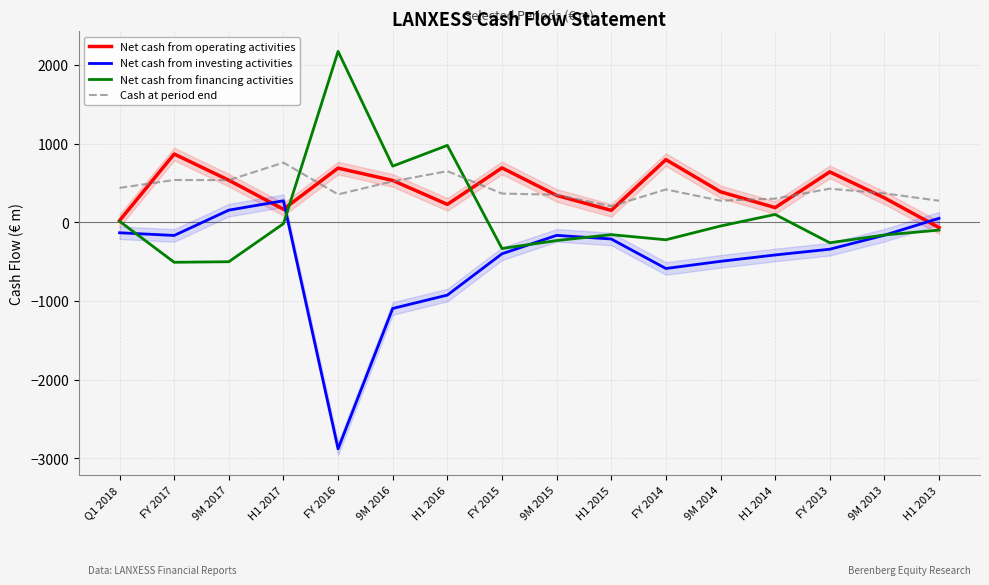

What is the difference between the maximum and minimum values in the Net cash from financing activities series?

2681